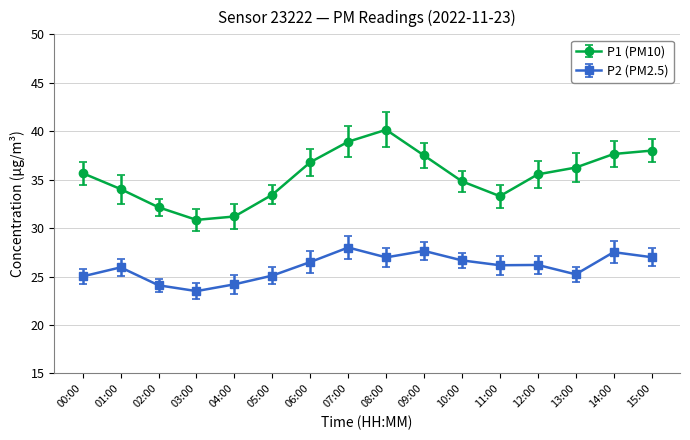

The value of P1 (PM10) at 04:00 is 54.9. True or false?

False